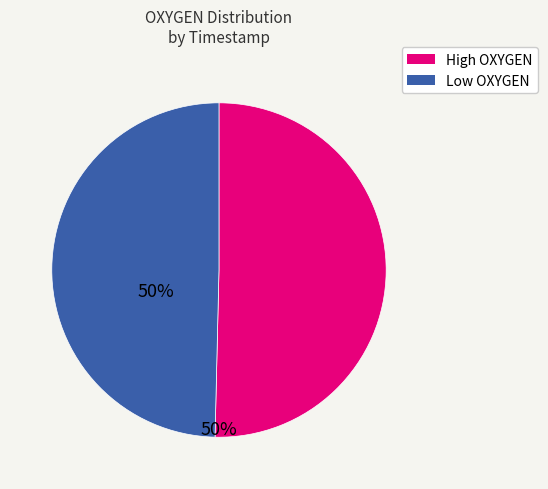

Is there any slice that represents more than half of the pie?

Yes